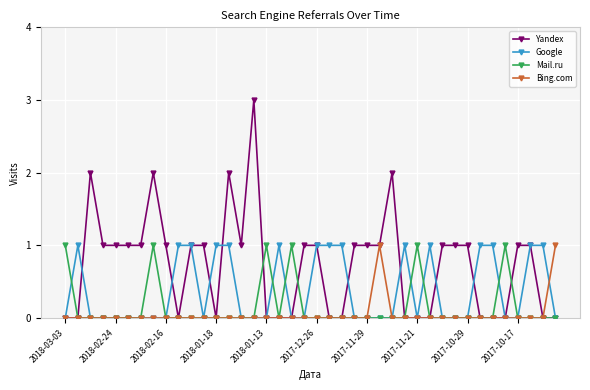

Which series has the largest range (max minus min)?

Yandex